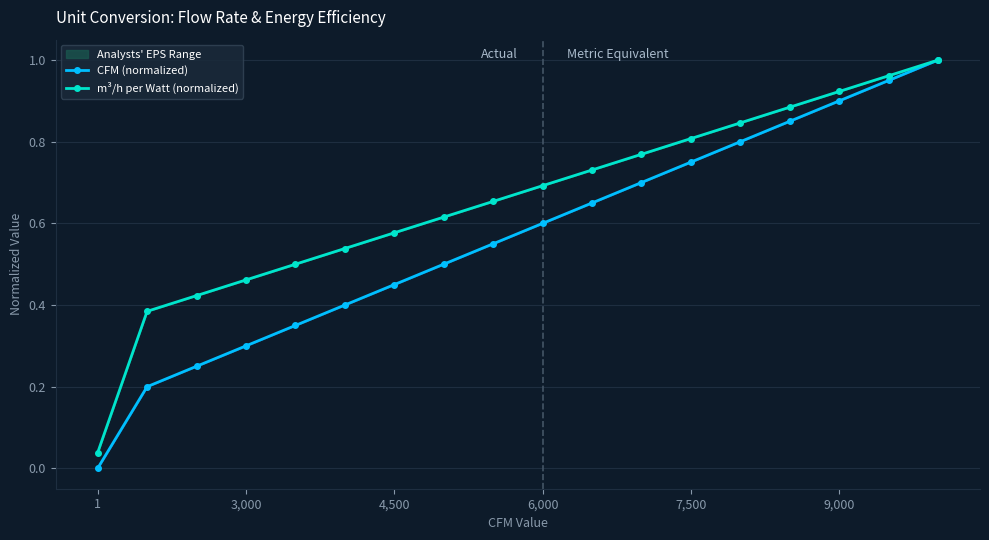

The value of CFM (normalized) at 3,000 is 0.2. True or false?

False